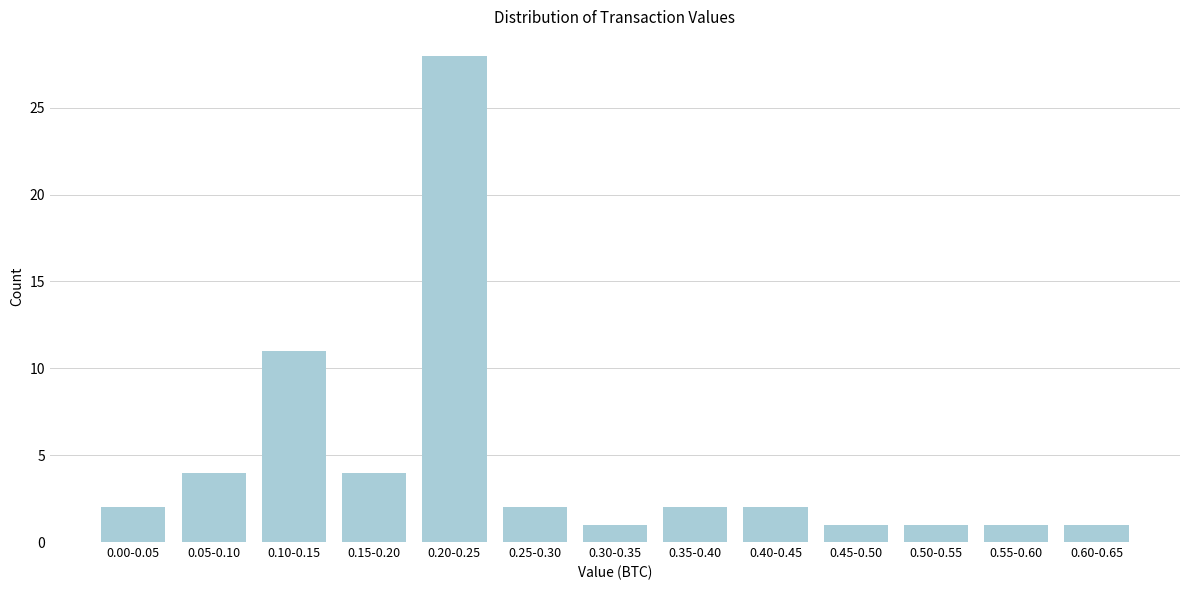

Reading left to right, extract all data points from this chart.

2	4	11	4	28	2	1	2	2	1	1	1	1